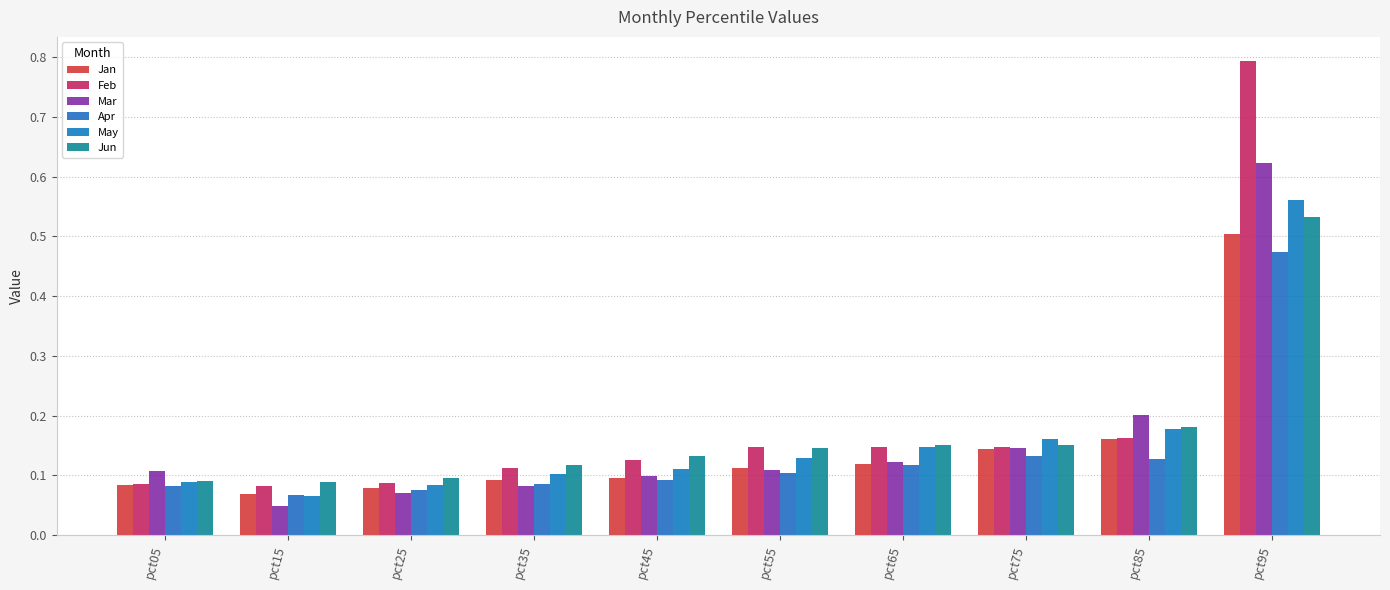

The Apr series shows 0.2 at pct85. True or false?

False